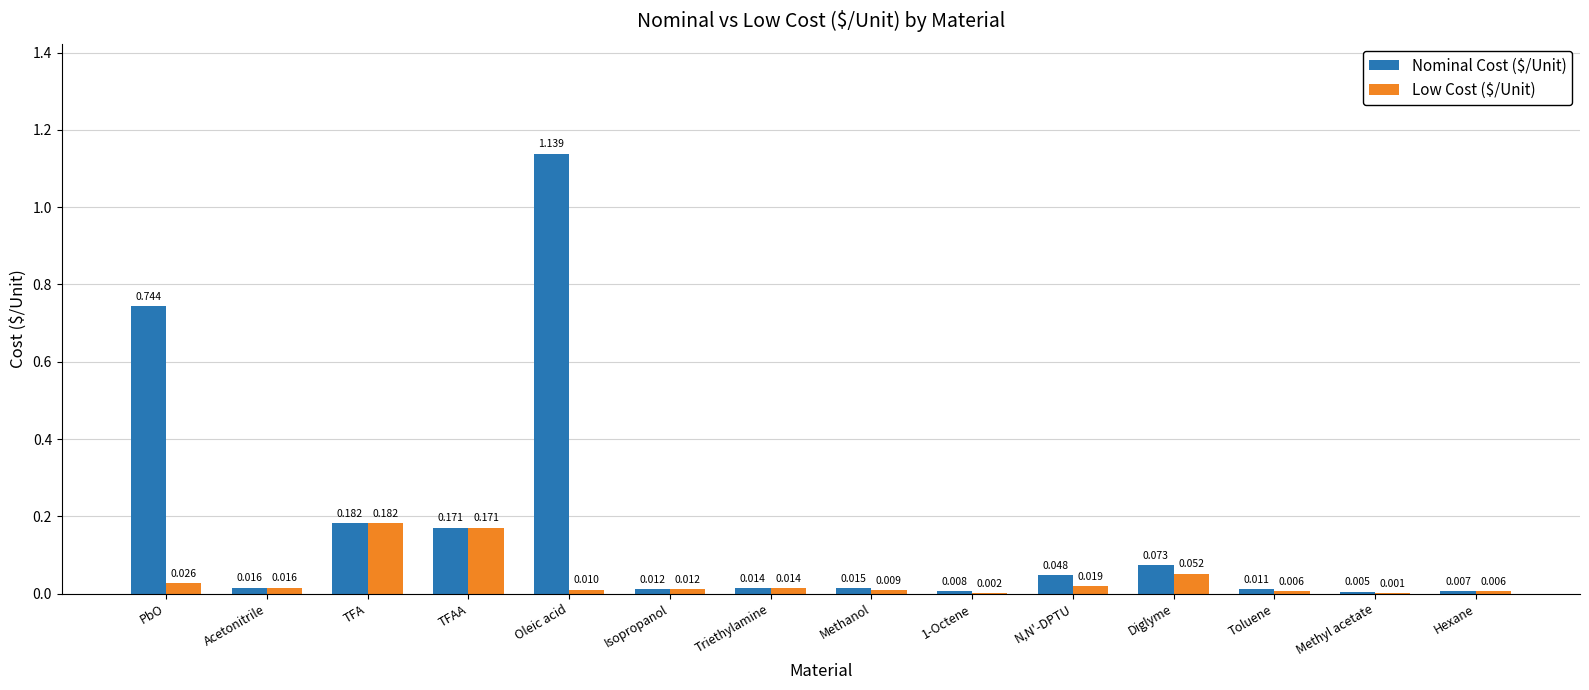

How many groups of bars are there?

14